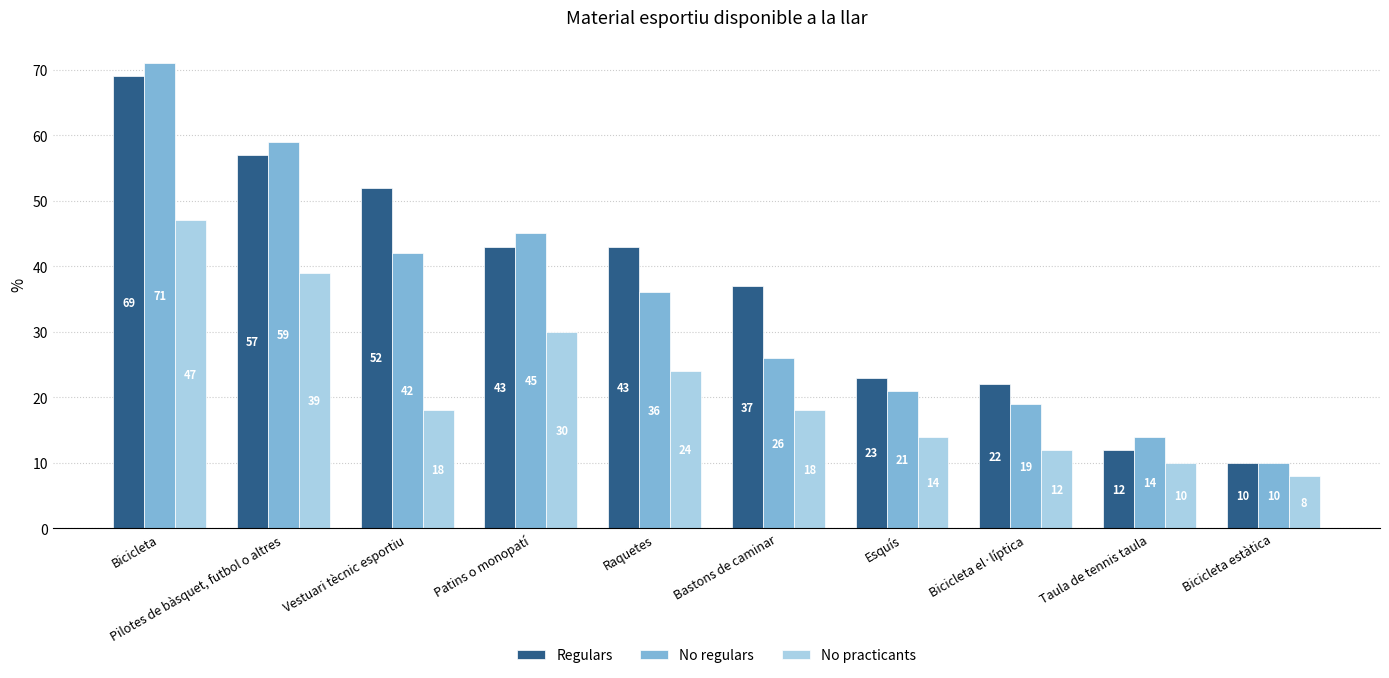

Where does the Regulars series first go above 43?

Bicicleta